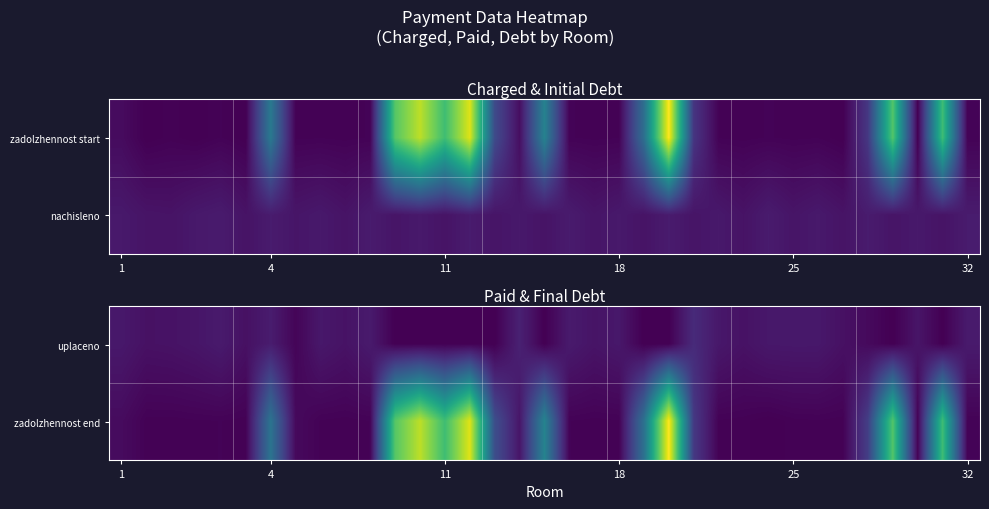

What is the total value across all series at 32?

2091.6